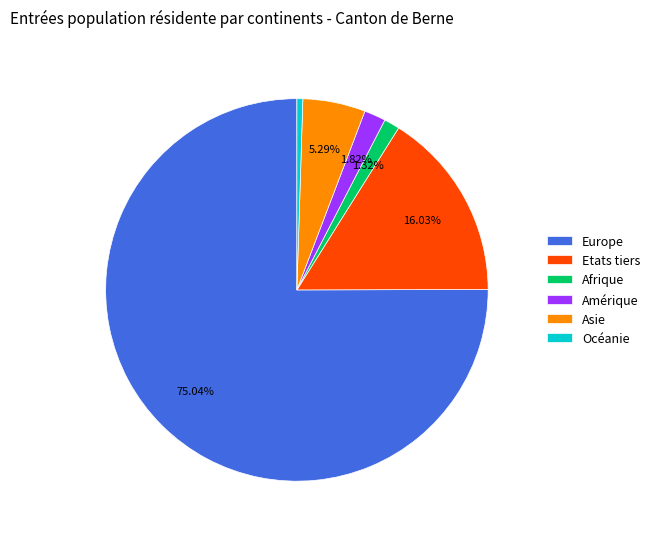

To the nearest percent, what is the difference between the largest and smallest slice percentages?

75%